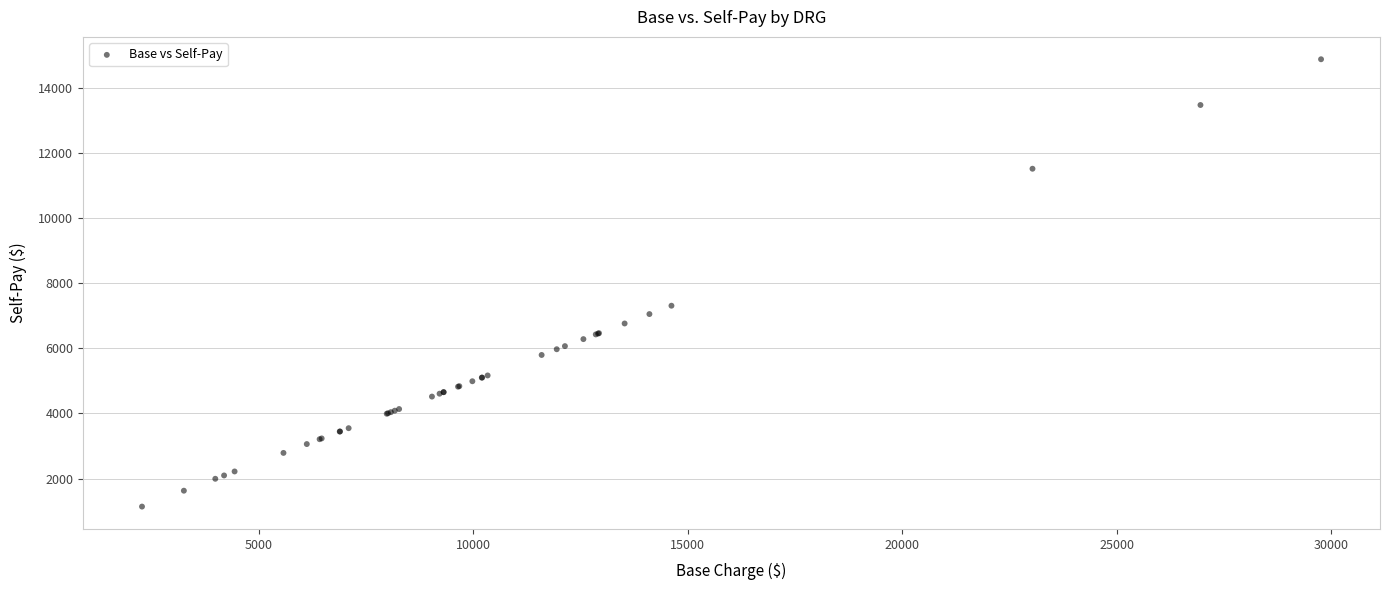

What Y value in the scatter plot is closest to 8010?

7309.9